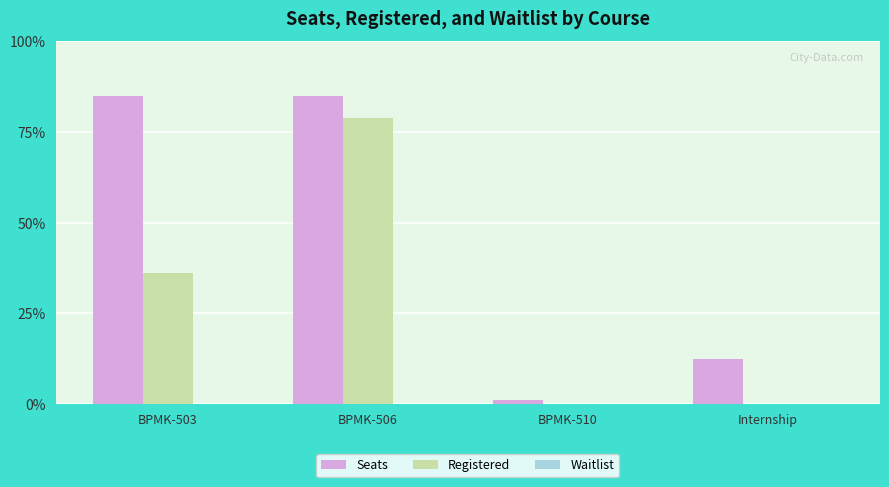

Reading right to left, extract all data points from this chart.

Seats: Internship=10	BPMK-510=1	BPMK-506=68	BPMK-503=68
Registered: Internship=0	BPMK-510=0	BPMK-506=63	BPMK-503=29
Waitlist: Internship=0	BPMK-510=0	BPMK-506=0	BPMK-503=0